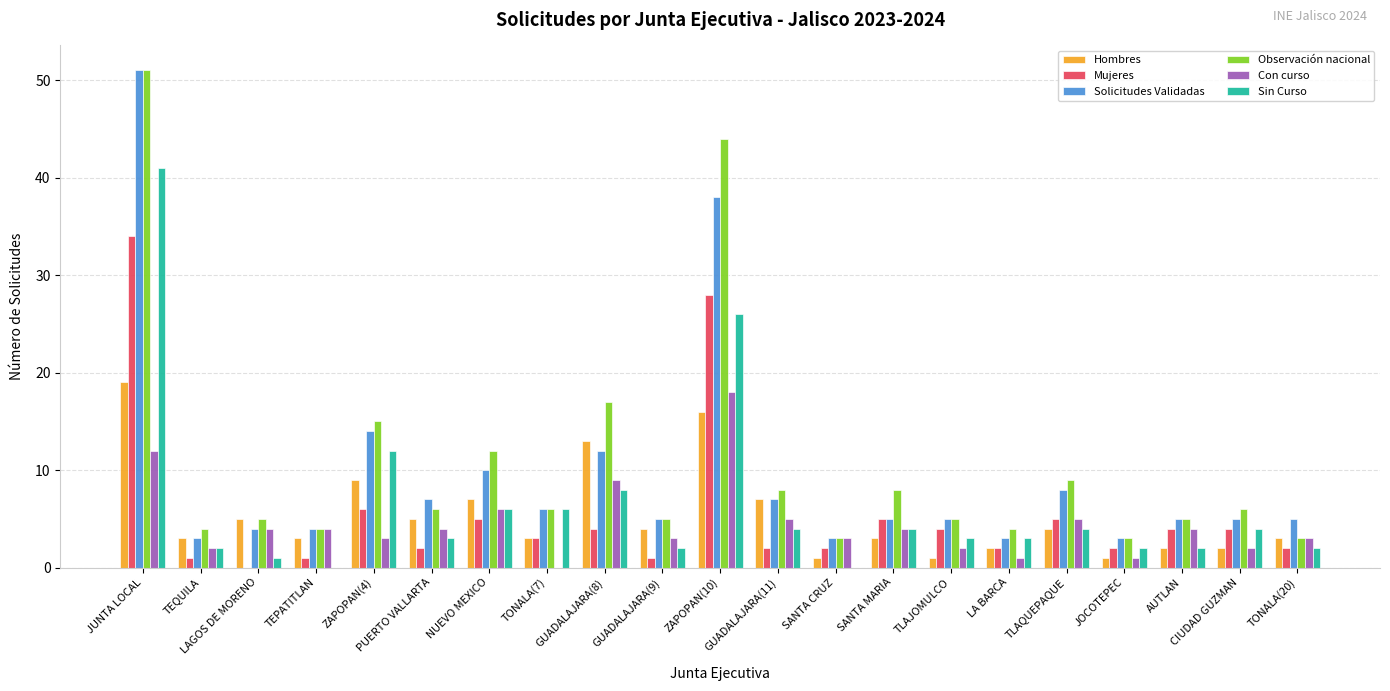

Is it true that Sin Curso equals 2 at TEQUILA?

True